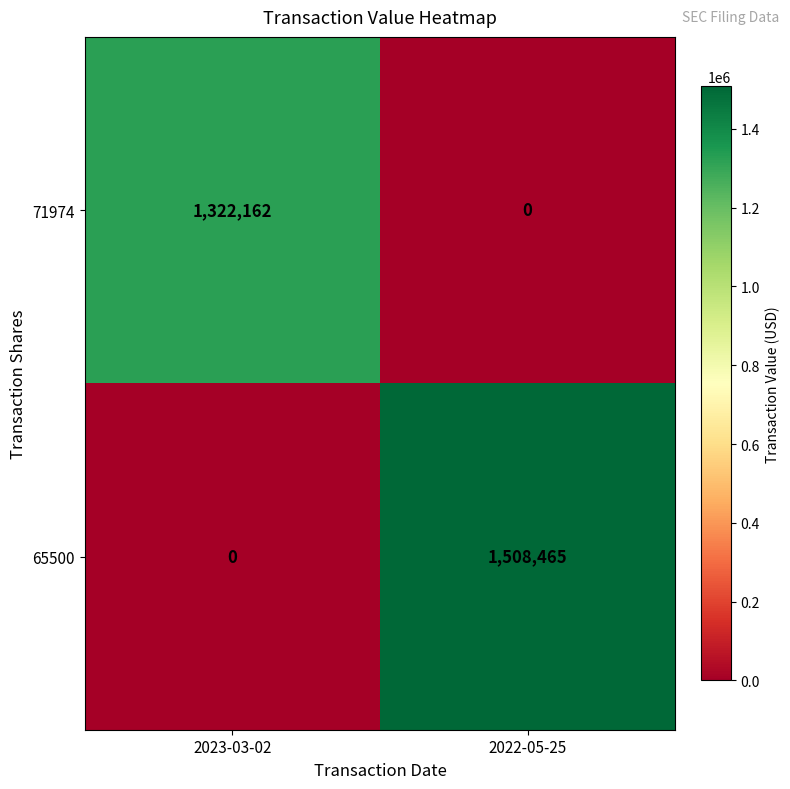

What is the sum of the 71974 values at 2023-03-02 and 2022-05-25?

1322162